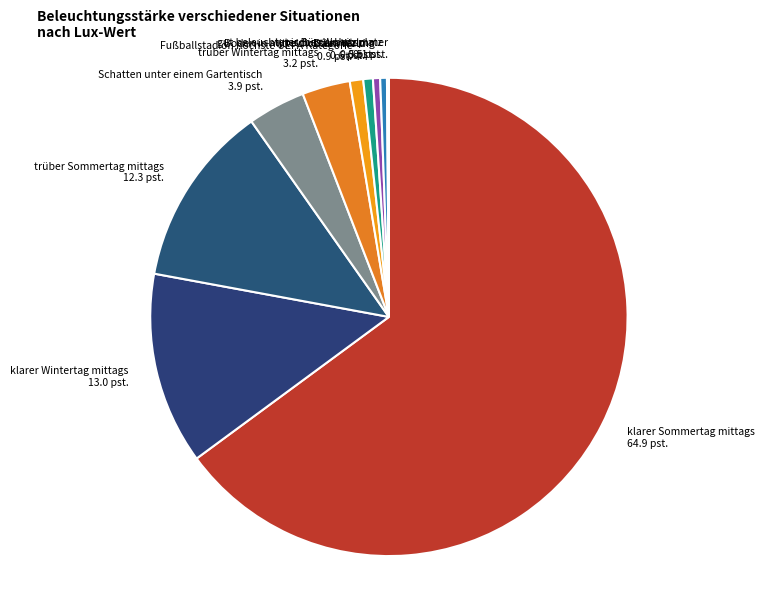

Which slice is the largest?

klarer Sommertag mittags